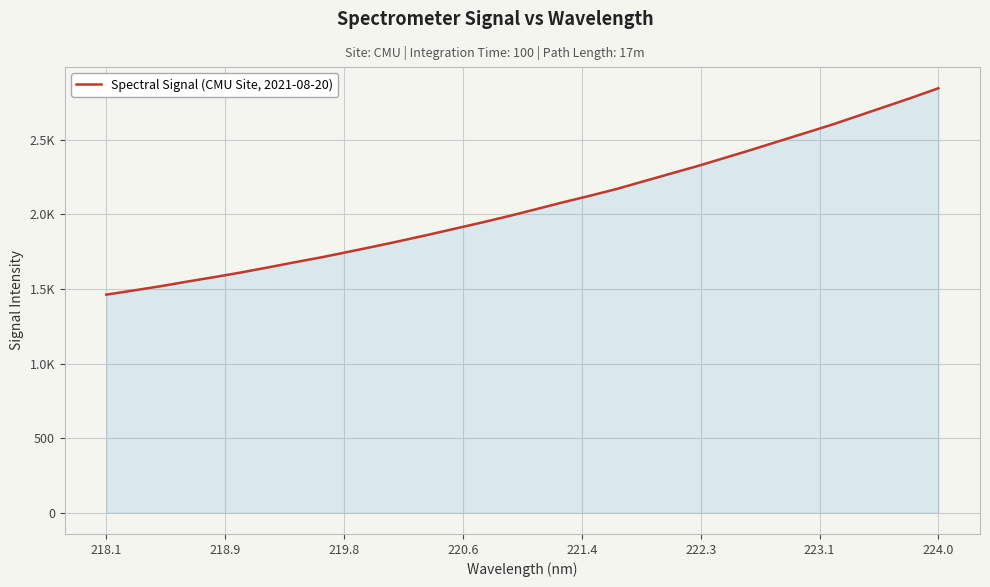

Is this an area chart (filled region under the line)?

Yes